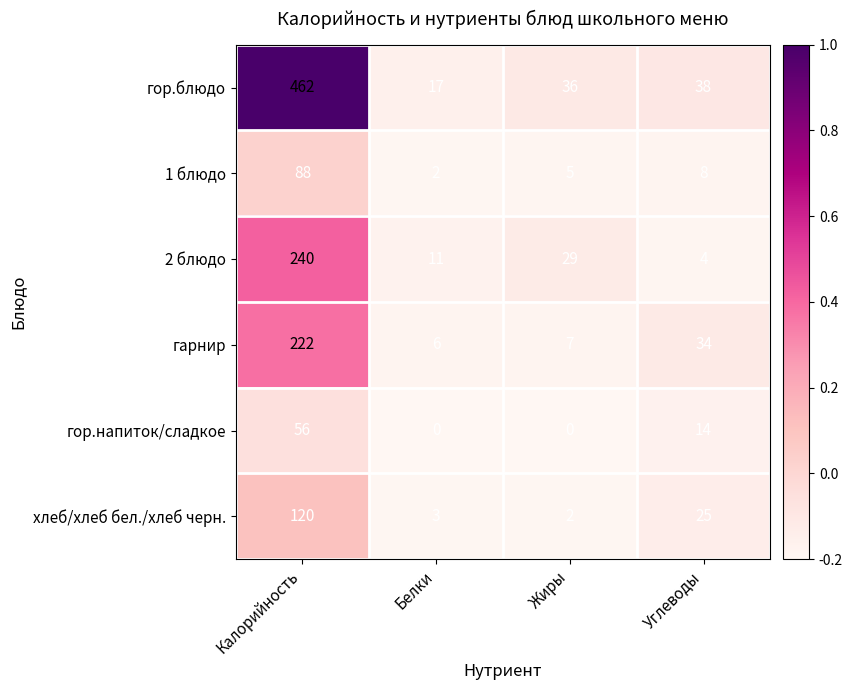

How many values in the хлеб/хлеб бел./хлеб черн. series are below 25?

2